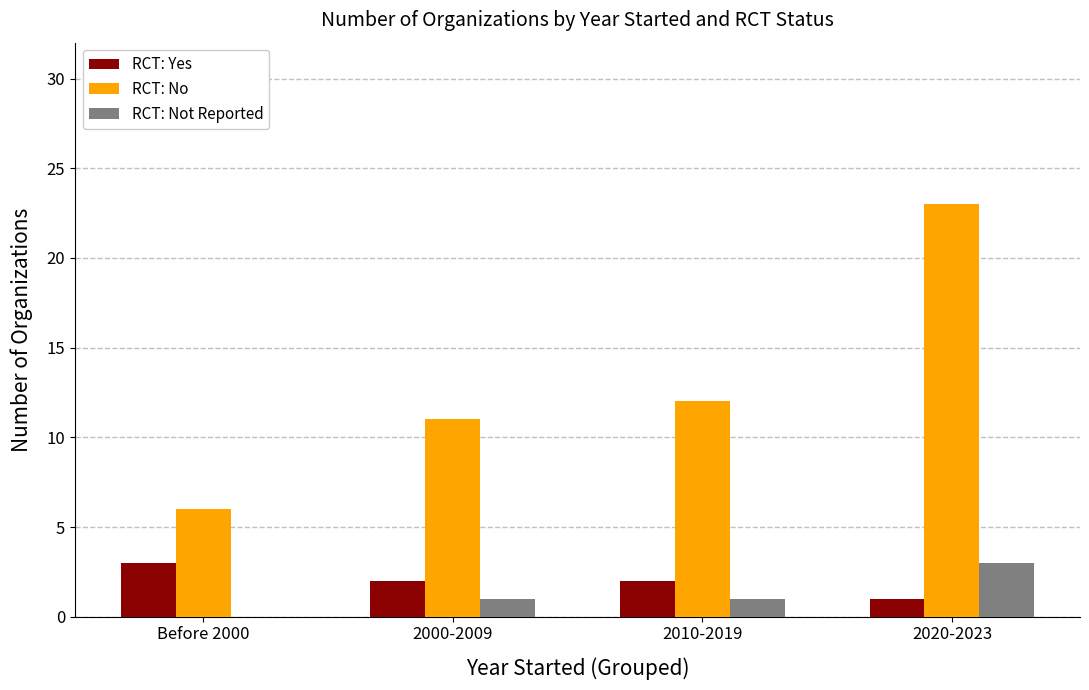

Where is RCT: No nearest to the value 14?

2010-2019